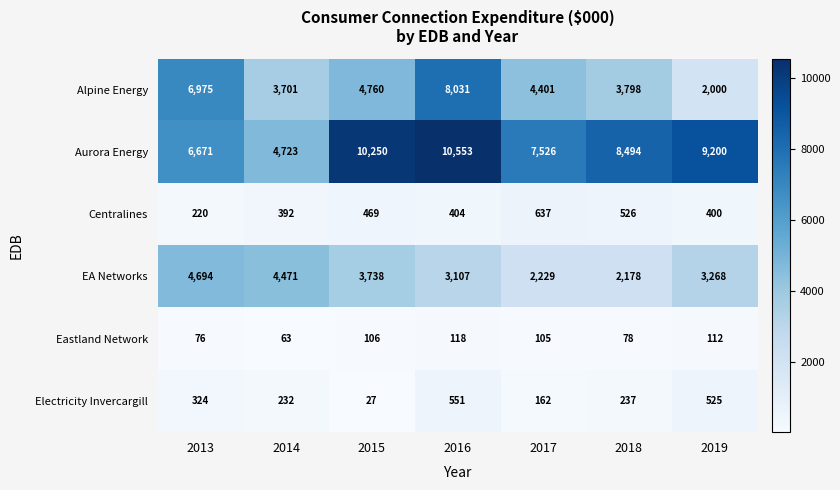

What is the difference between the Centralines values at 2013 and 2015?

249